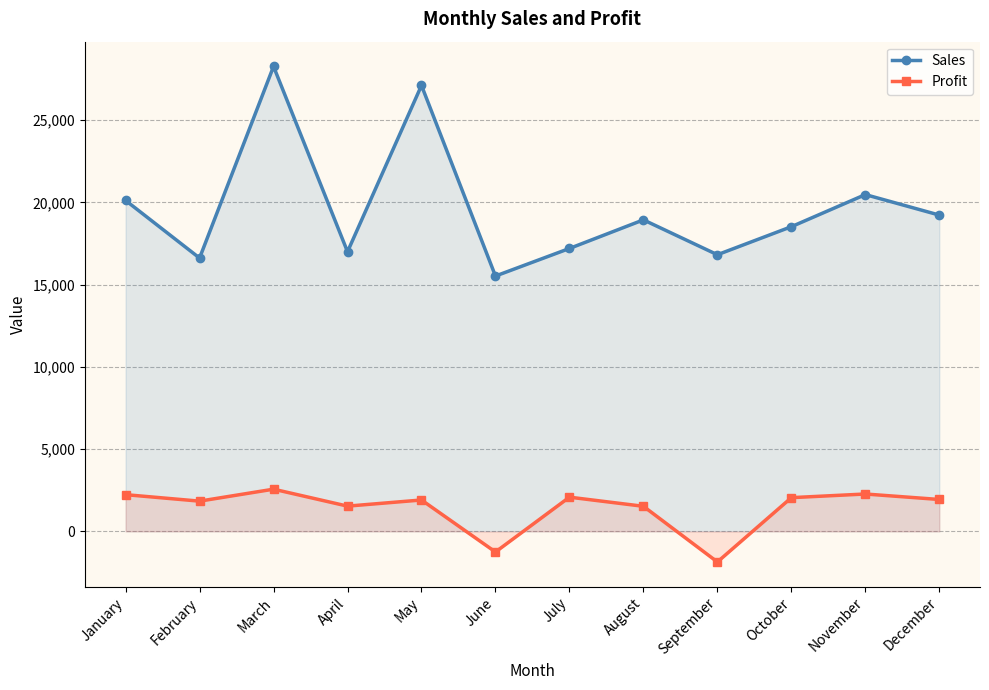

Is it true that Sales equals 18518 at October?

True